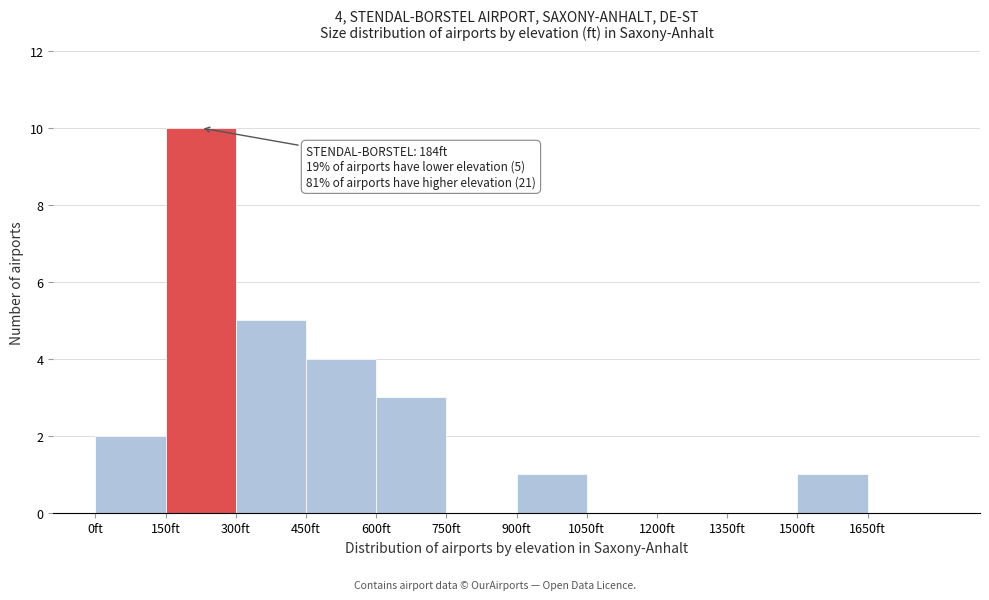

Which range on the x-axis has the tallest bar?

150 to 300